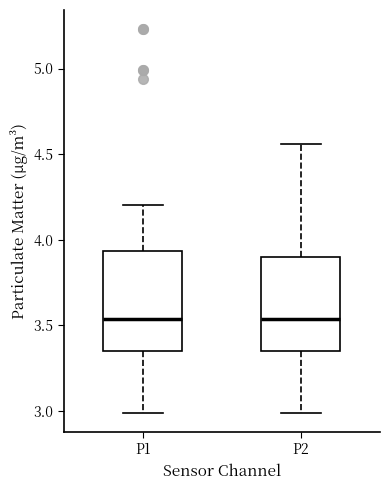

Where is the lower edge of the box for P1 on the y-axis? The values are not printed on the chart, so give them approximately, as read against the axis.

3.35